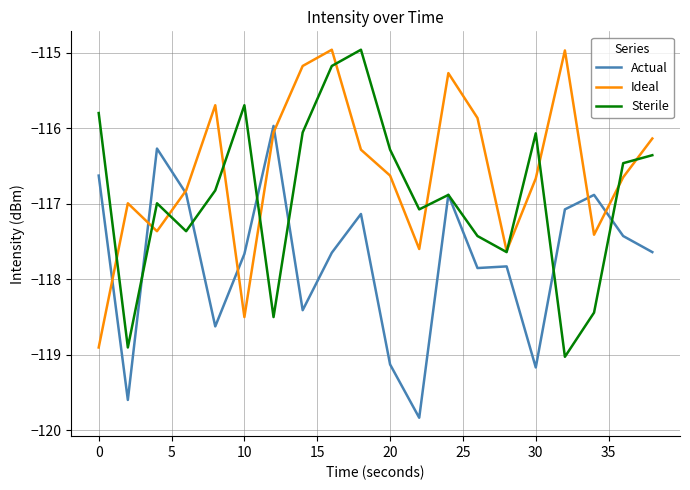

After their last crossing, which series has the higher values: Actual or Sterile?

Sterile